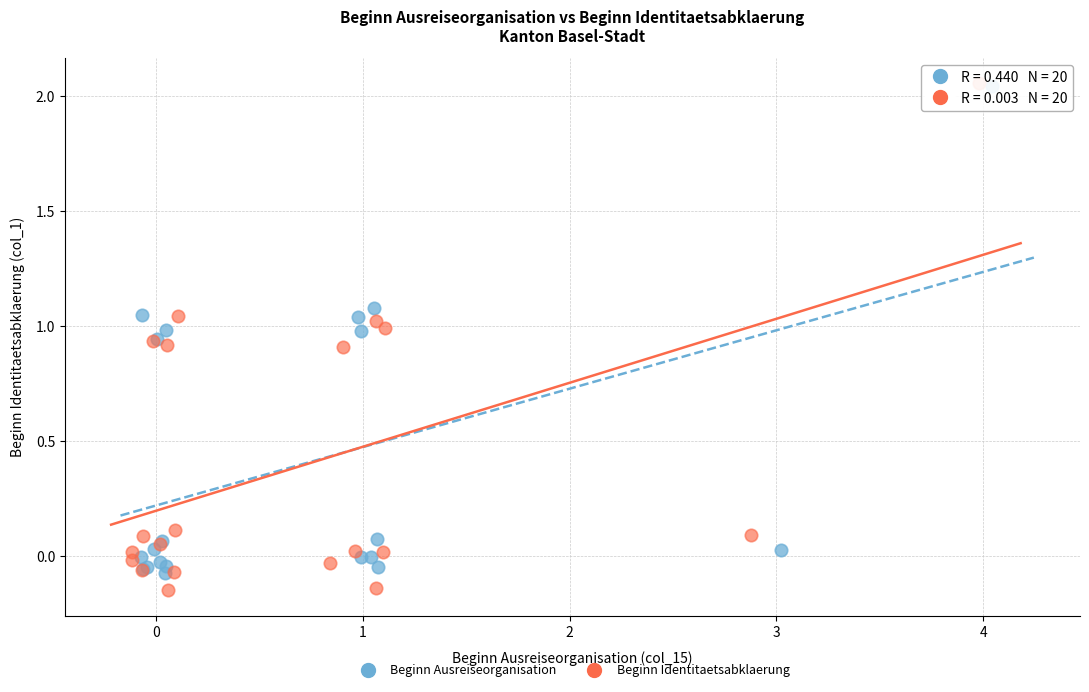

Which series has the largest Y range (max minus min)?

Beginn Identitaetsabklaerung